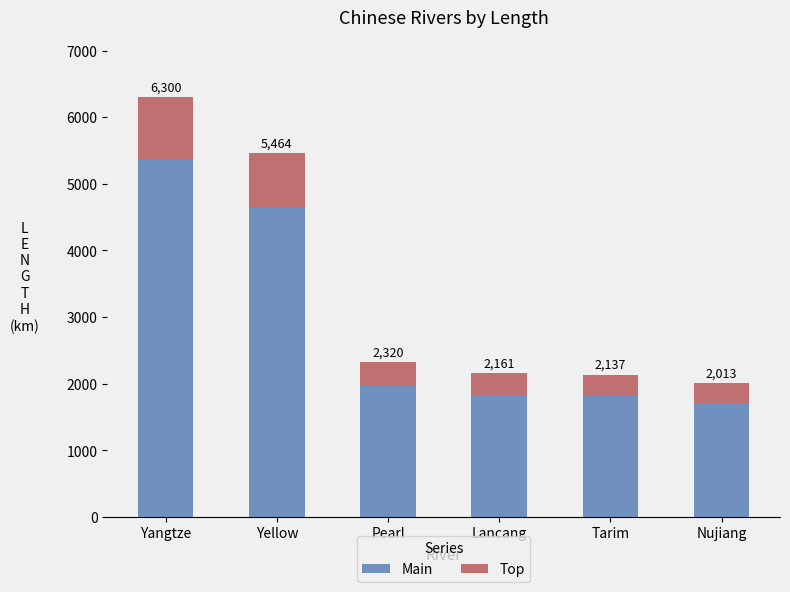

What are all the series names shown in the legend?

Main, Top